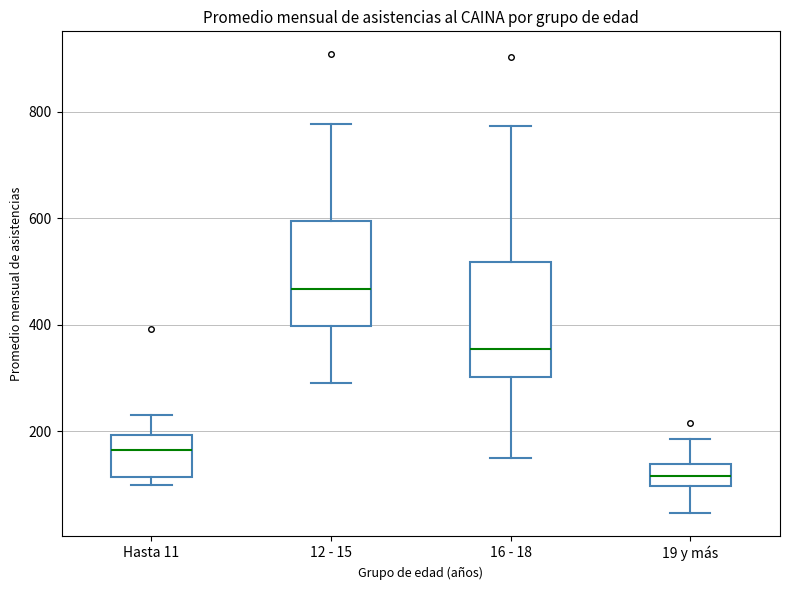

Reading left to right, read every box against the y-axis: the position of its median line, the range the box covers, and the ends of its whiskers. The values are not printed on the chart, so give them approximately, as read against the axis.

Hasta 11: median 160, box 120 to 200, whiskers 100 to 240
12 - 15: median 460, box 400 to 600, whiskers 300 to 780
16 - 18: median 360, box 300 to 520, whiskers 160 to 780
19 y más: median 120, box 100 to 140, whiskers 40 to 180